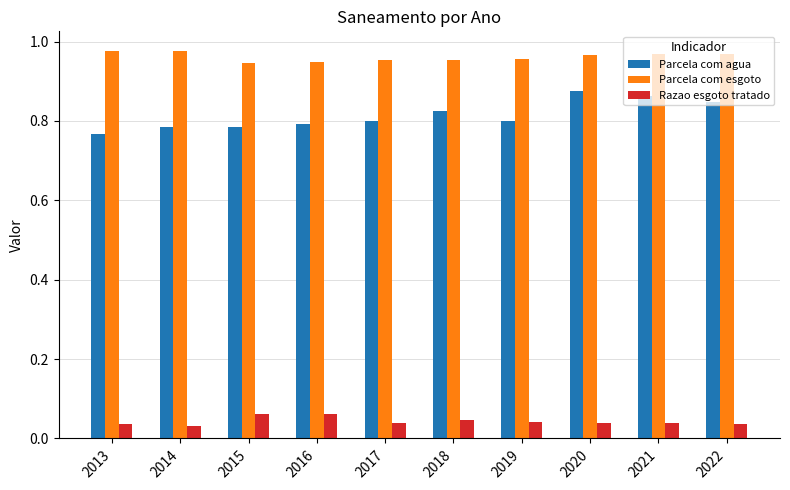

Count the number of data series in this chart.

3